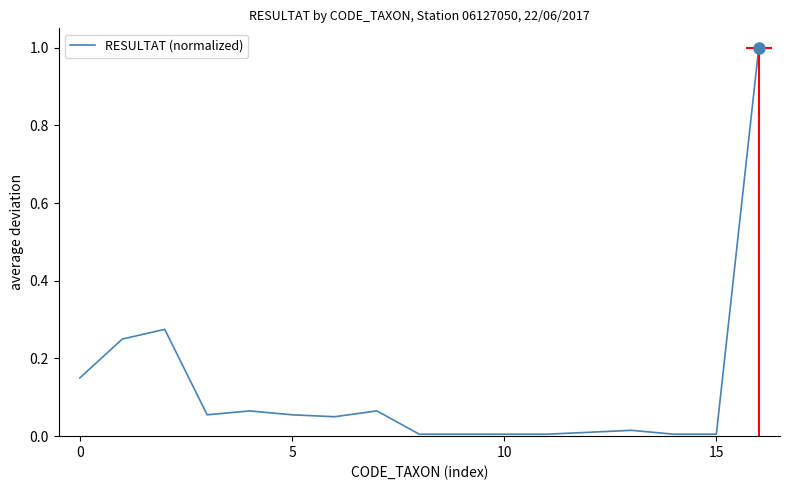

How many points are higher than both their immediate neighbors (excluding endpoints)?

4